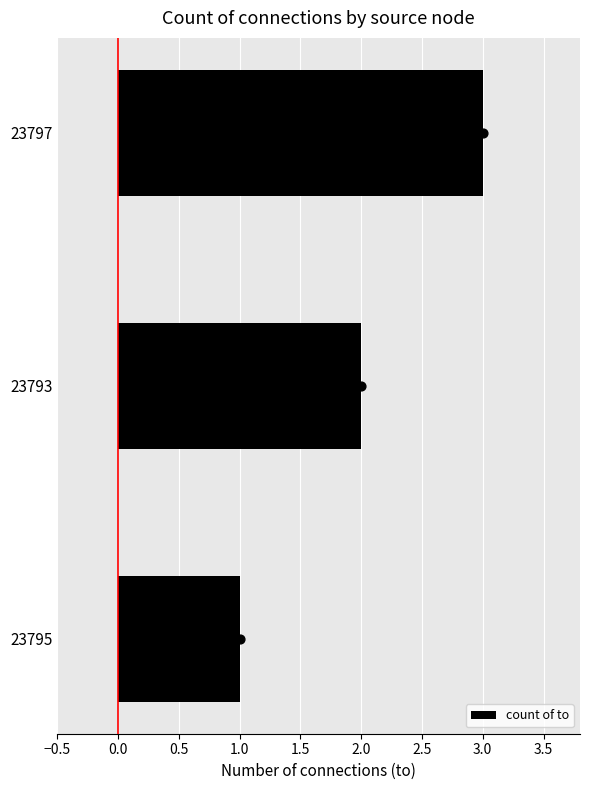

Is it true that count of to equals 5 at 23797?

False